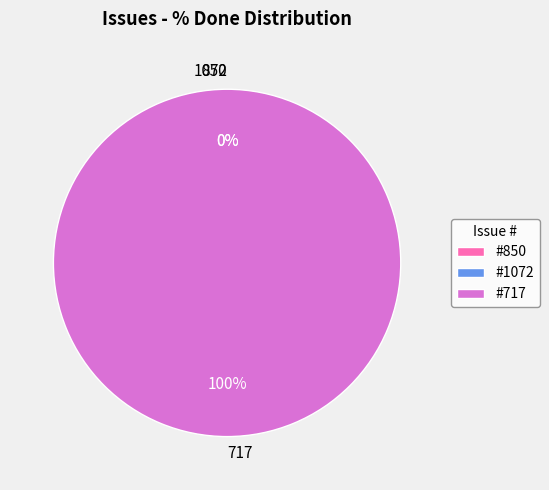

Is there a majority slice in this chart?

Yes